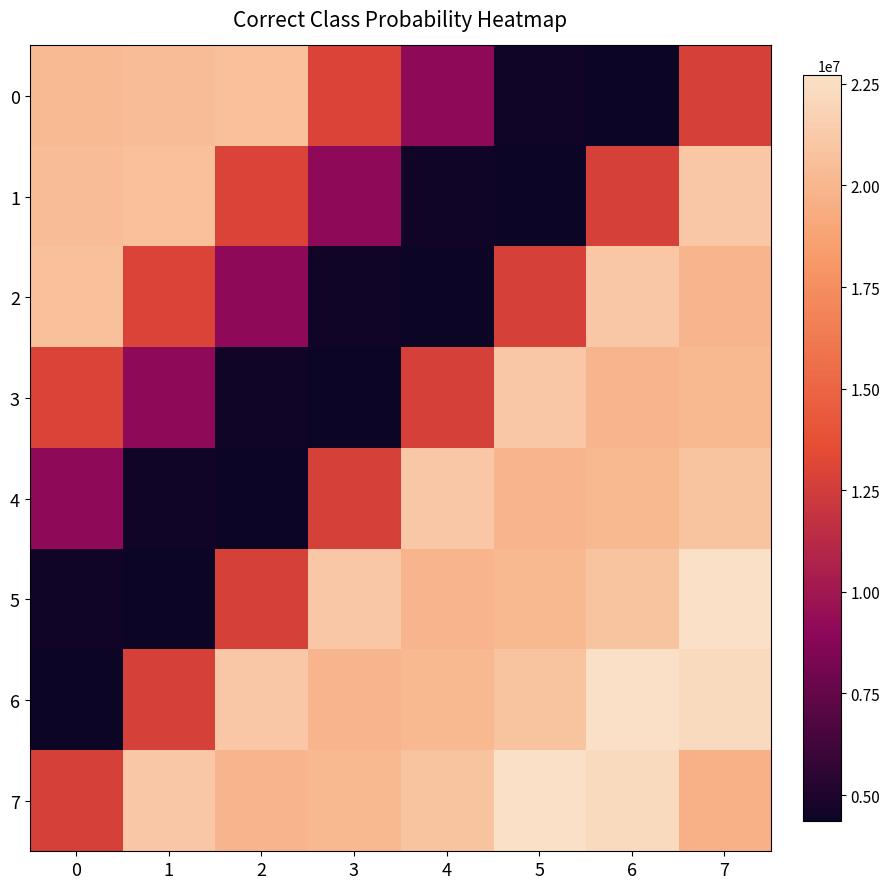

At how many categories does at least one series exceed 10358228?

8